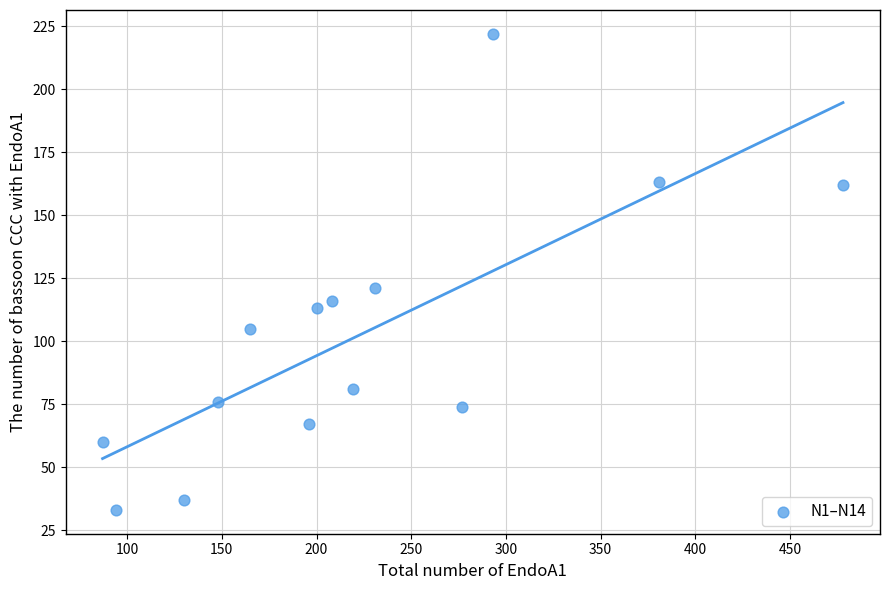

What Y value in the scatter plot is closest to 127?

121